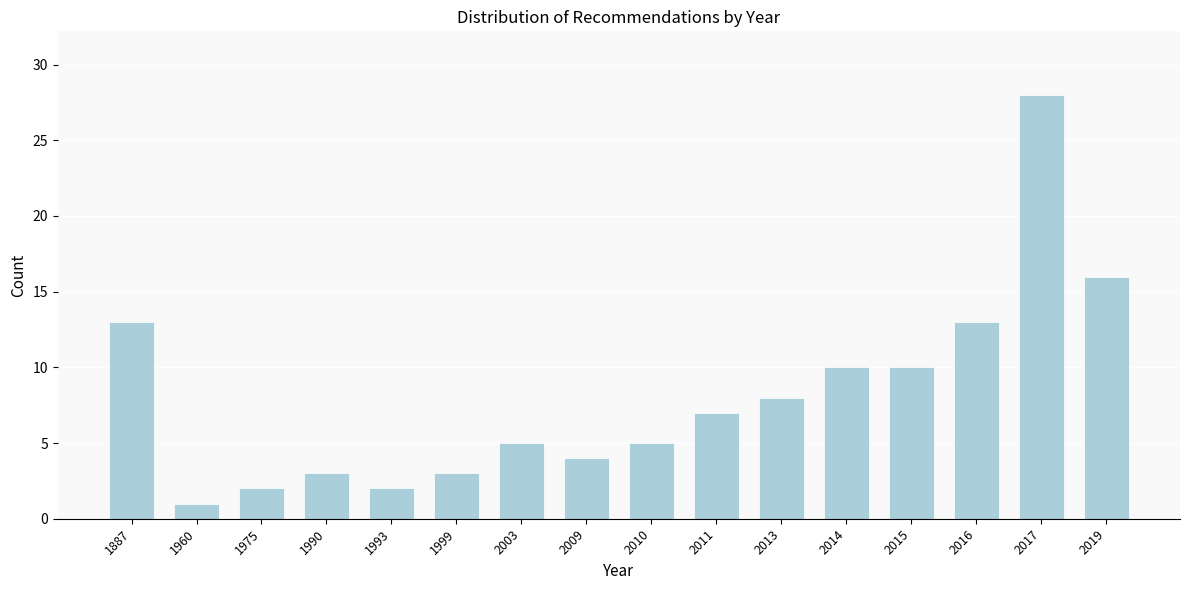

Reading left to right, extract all data points from this chart.

13	1	2	3	2	3	5	4	5	7	8	10	10	13	28	16